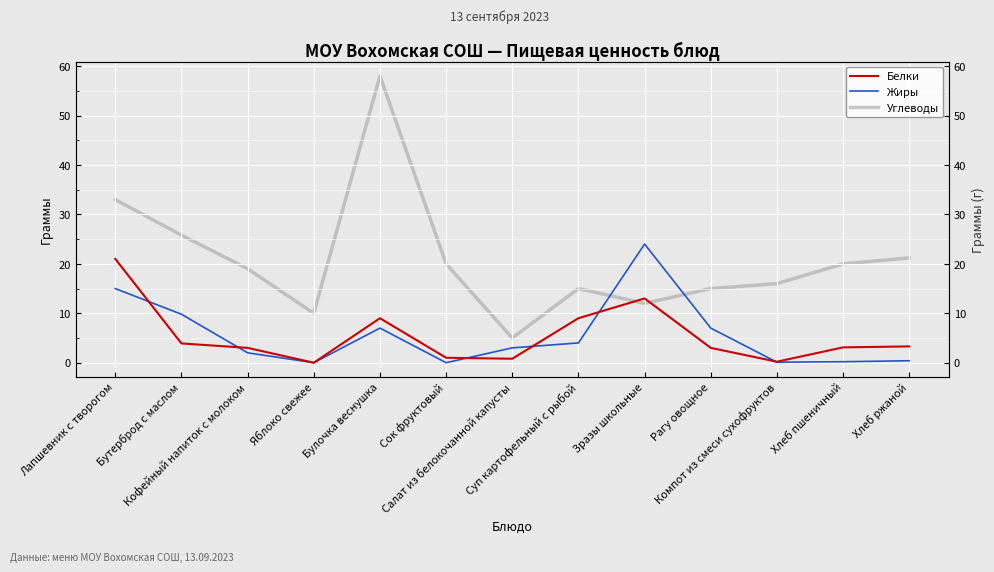

What is the average value of the Углеводы series?

20.8